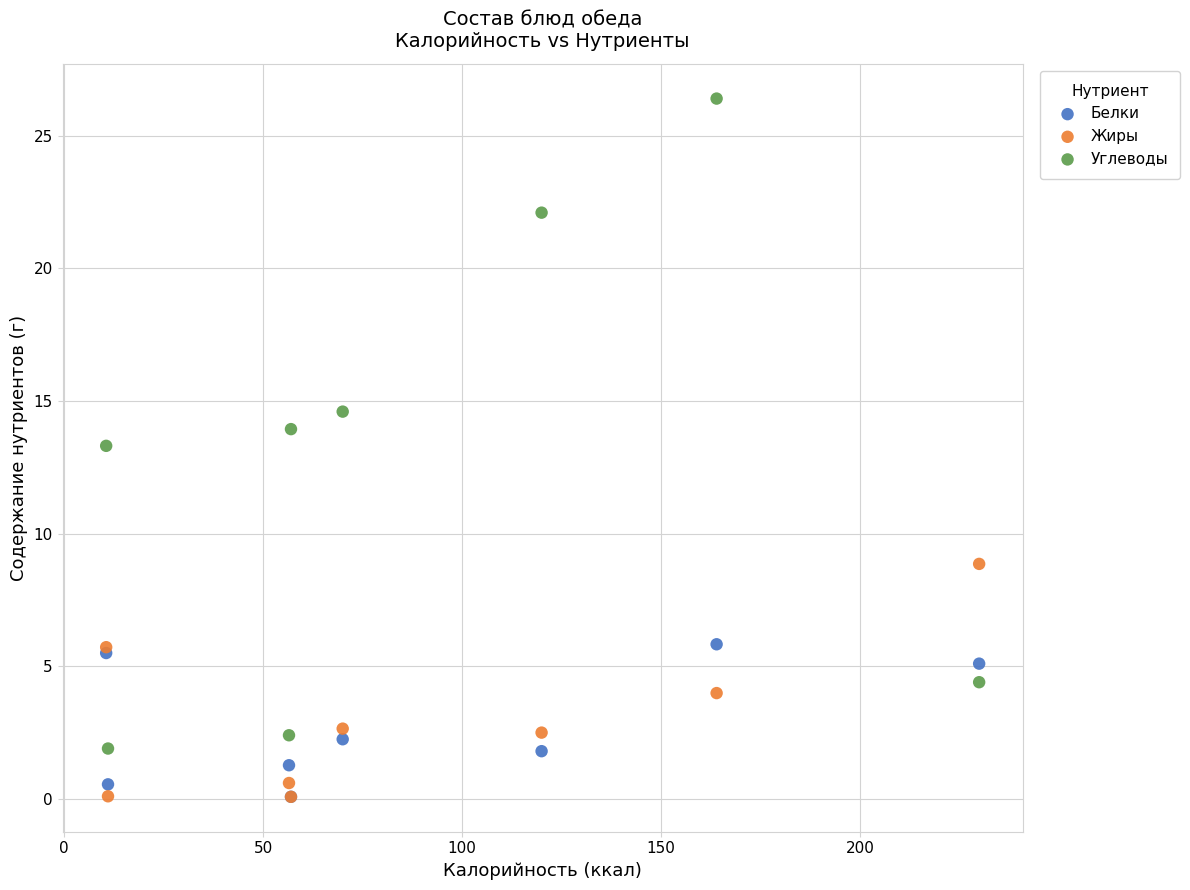

Which series has the widest spread of Y values?

Углеводы